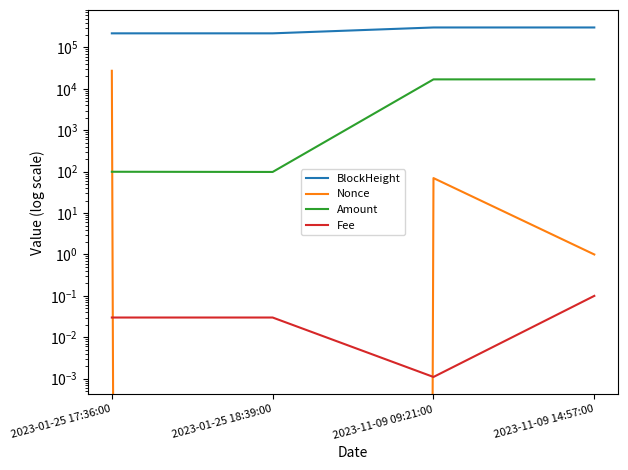

At which label is Nonce closest to 13671?

2023-11-09 09:21:00